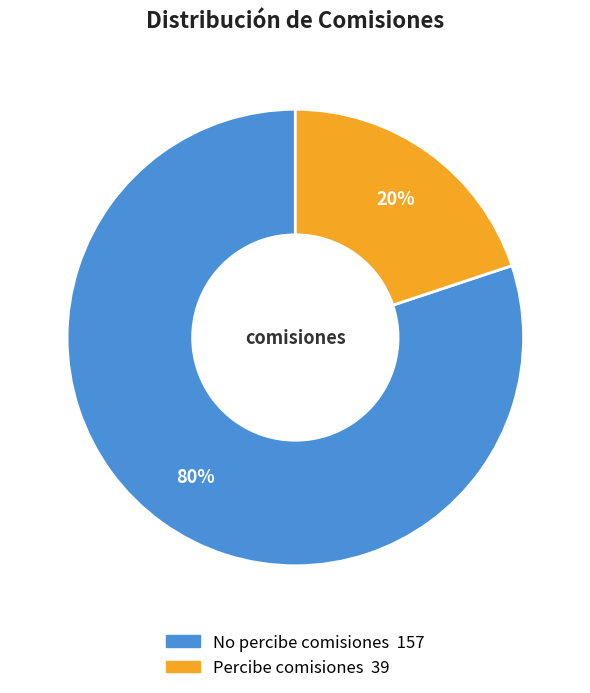

Is the sum of Percibe comisiones and No percibe comisiones greater than half?

Yes